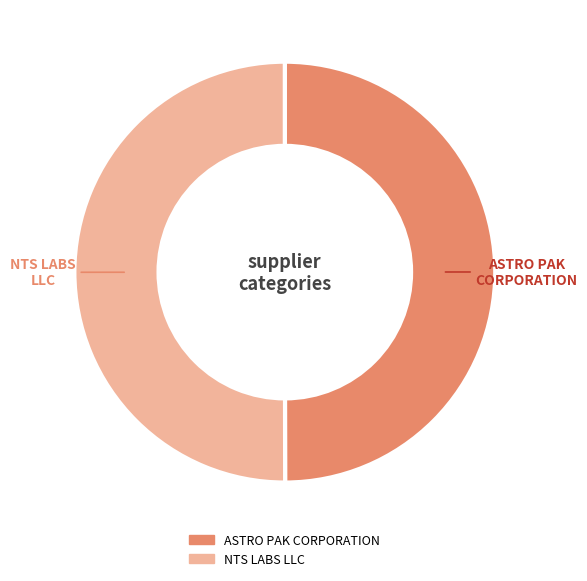

Combined, do ASTRO PAK CORPORATION and NTS LABS LLC account for over 50%?

Yes